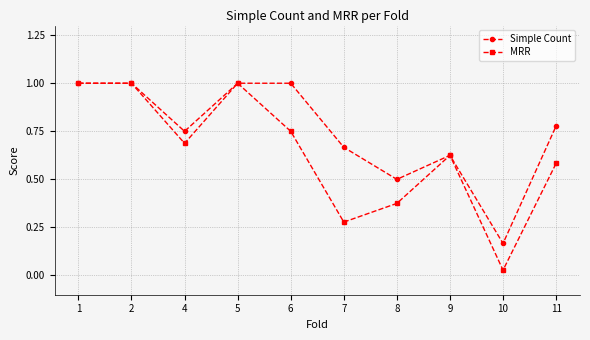

The Simple Count series shows 1.7 at 6. True or false?

False